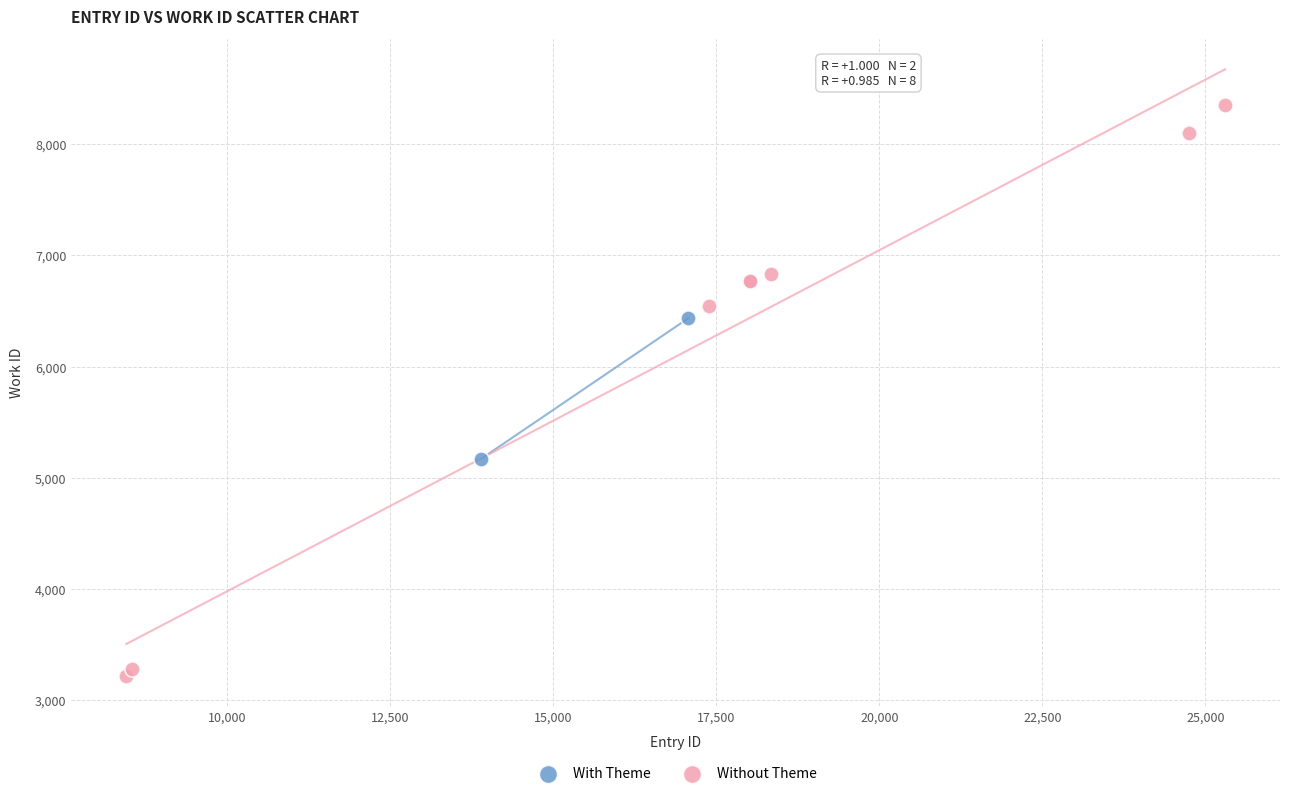

What are all the series names shown in the legend?

With Theme, Without Theme